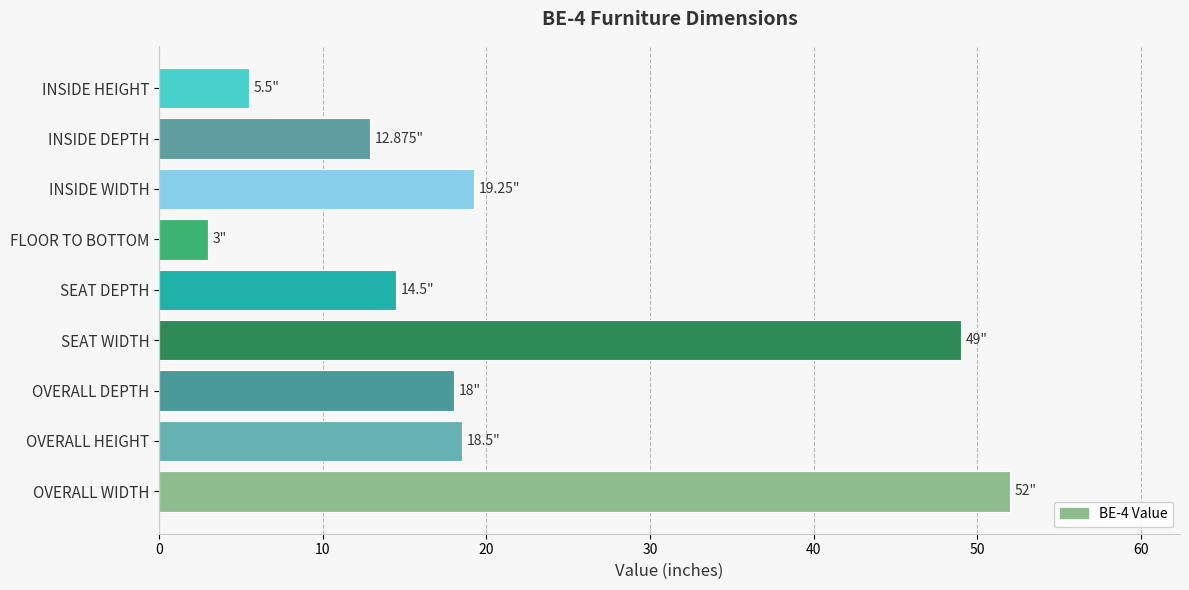

What is the difference between the maximum and minimum values?

49.0